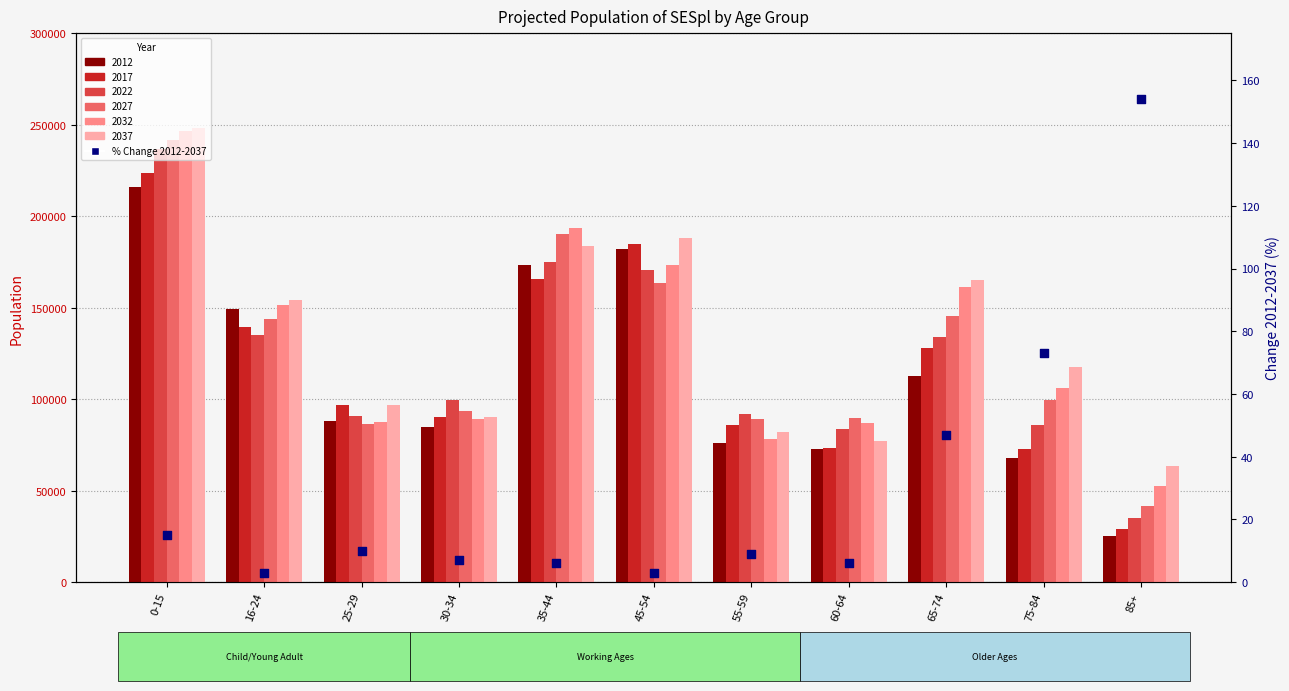

Between 25-29 and 45-54, which is larger?

25-29